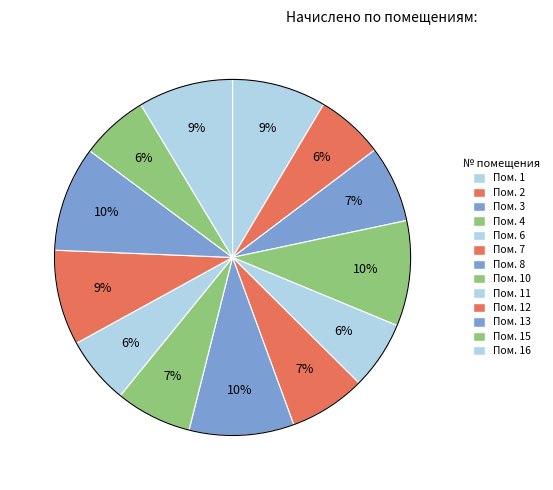

Which slice is the largest?

4